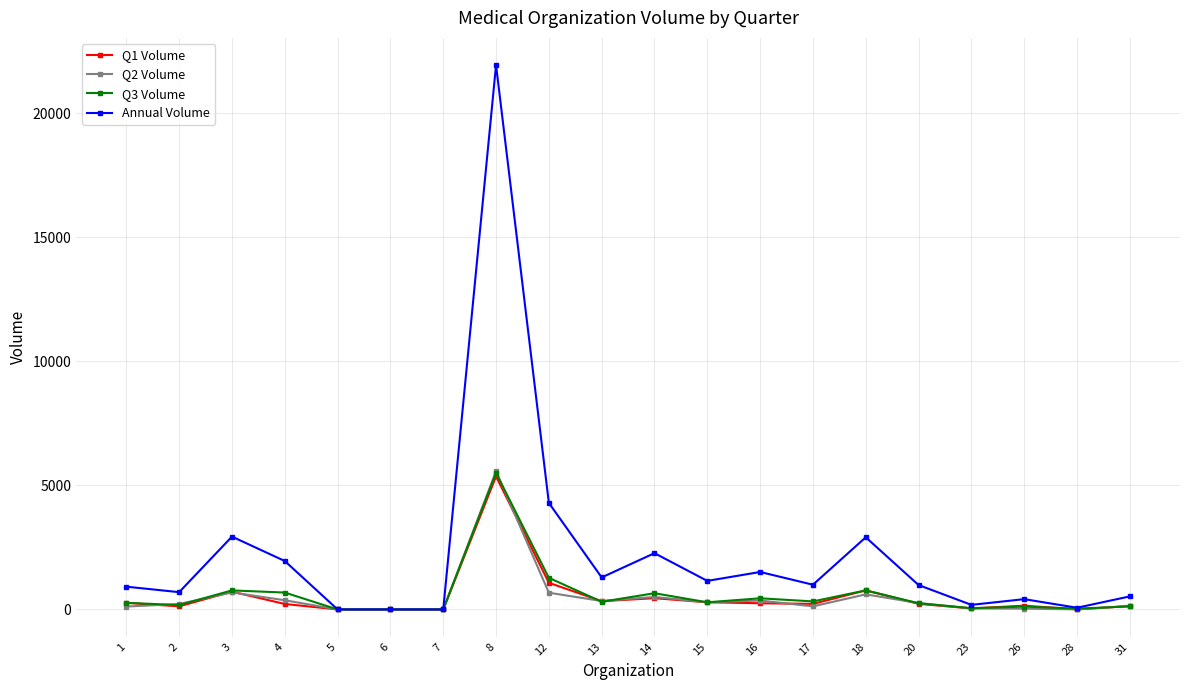

True or false: Q3 Volume has more than 2 interior local peaks.

True